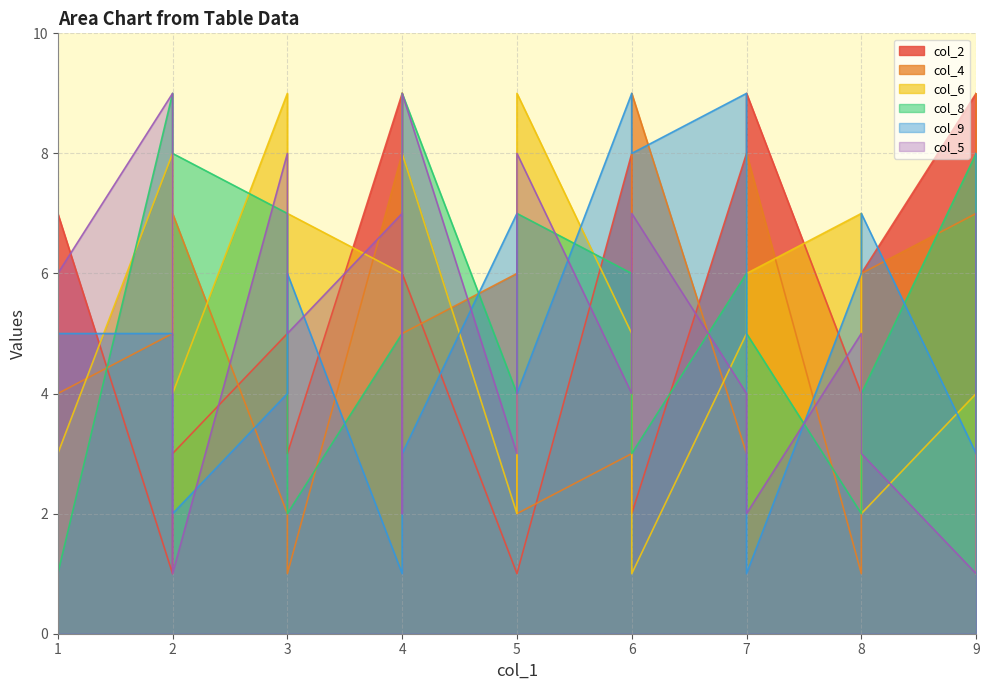

Rank the categories by col_6 value from lowest to highest.

6, 9, 8, 5, 1, 1, 9, 2, 7, 6, 4, 7, 3, 8, 2, 4, 5, 4, 3